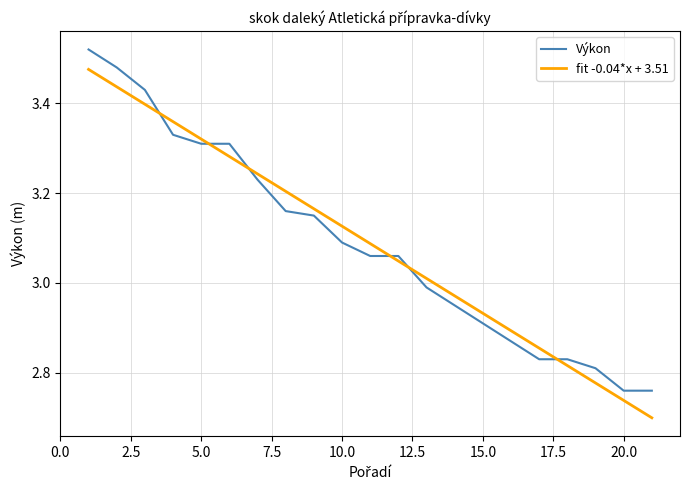

How many intersections are there between fit -0.04*x + 3.51 and Výkon?

6